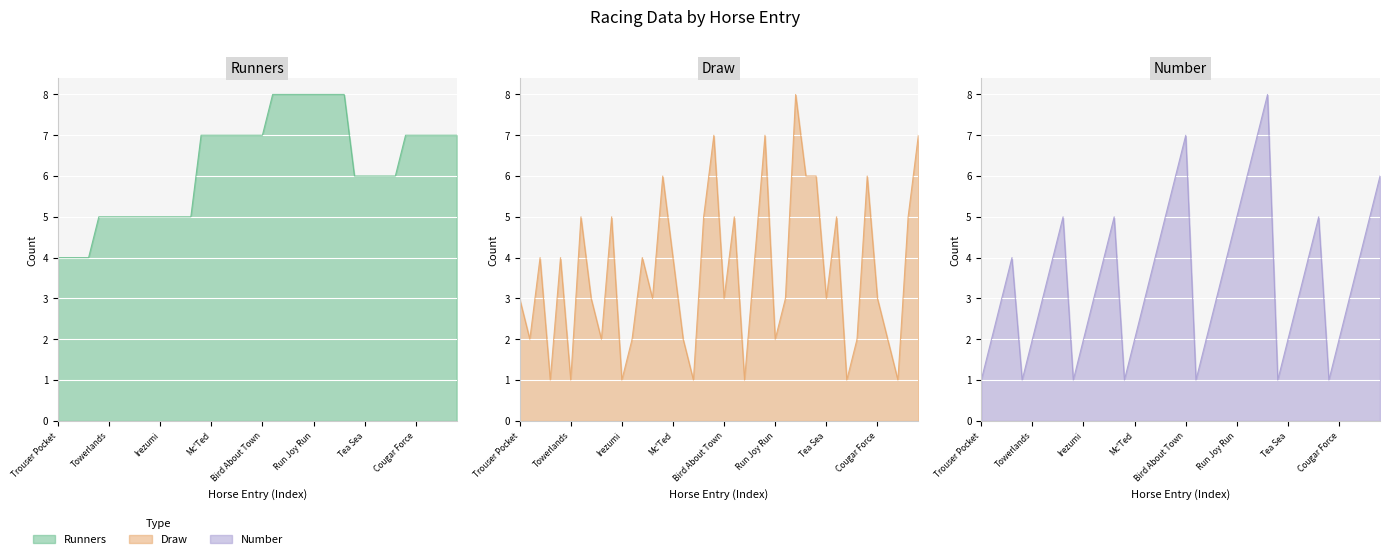

What is the highest value of the Runners series?

8